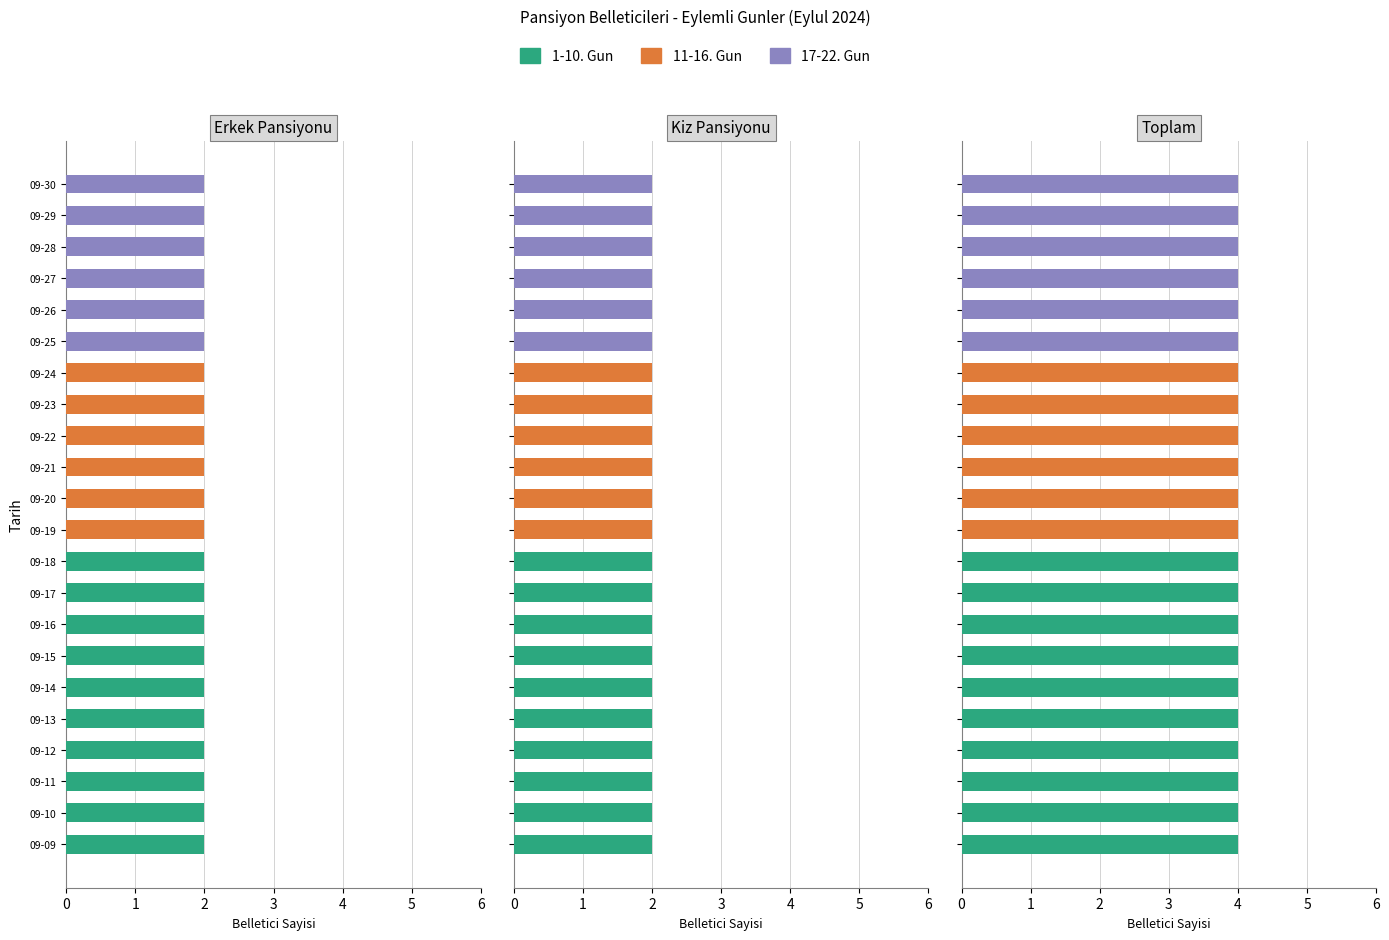

Is the value of 11-16. Gun at 2 greater than the value of 1-10. Gun at 2?

No